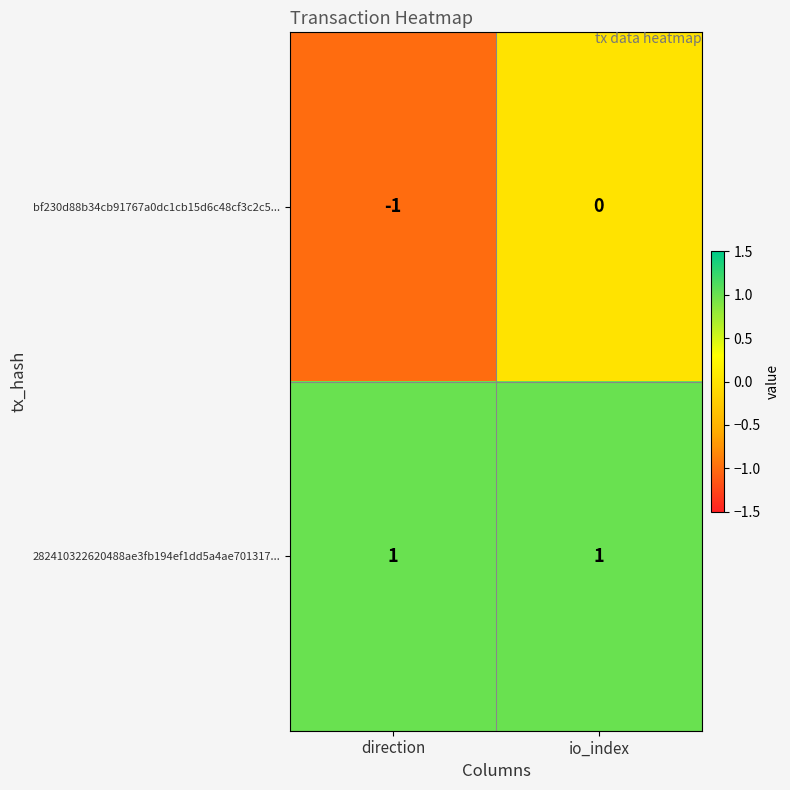

Rank the series by their maximum value, from lowest to highest.

bf230d88b34cb91767a0dc1cb15d6c48cf3c2c5..., 282410322620488ae3fb194ef1dd5a4ae701317...